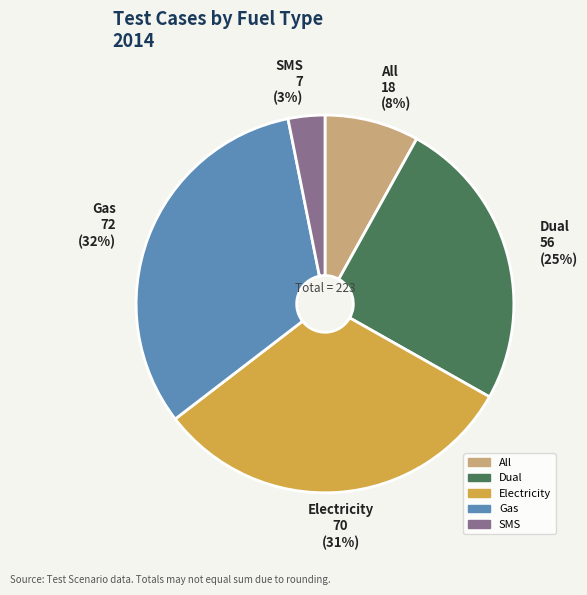

Rank the categories by value from lowest to highest.

SMS, All, Dual, Electricity, Gas